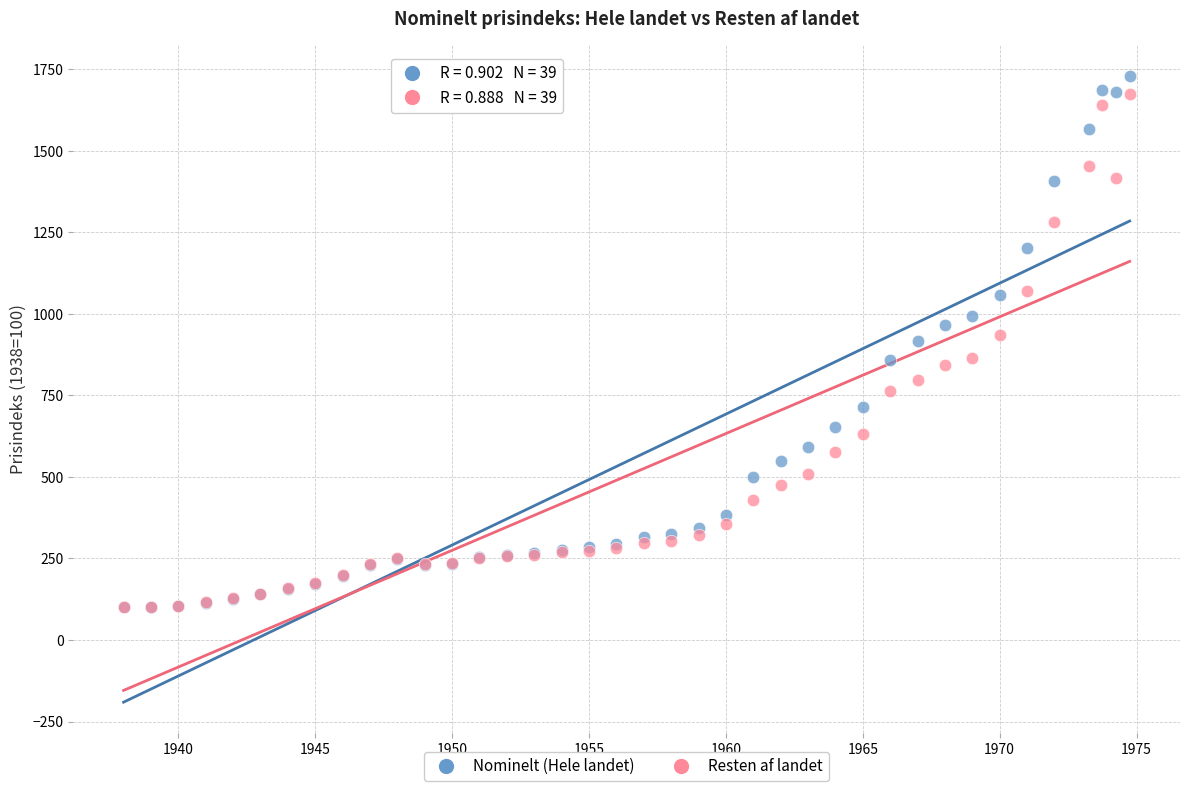

Which series contains the highest Y value?

Nominelt (Hele landet)